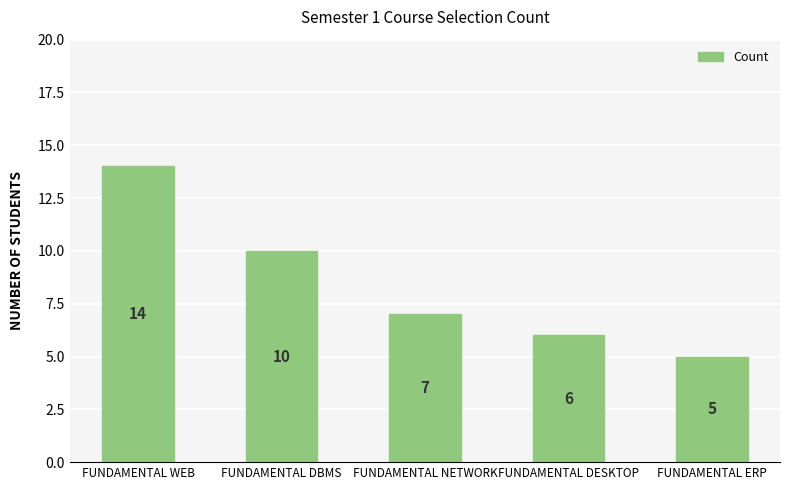

Which has a higher value, FUNDAMENTAL NETWORK or FUNDAMENTAL DBMS?

FUNDAMENTAL DBMS